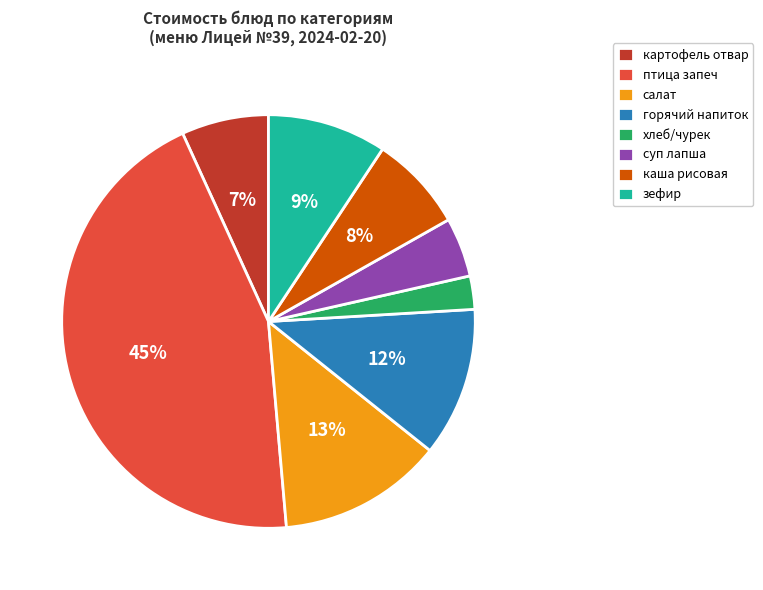

Rank the categories by value from lowest to highest.

хлеб/чурек, суп лапша, картофель отвар, каша рисовая, зефир, горячий напиток, салат, птица запеч